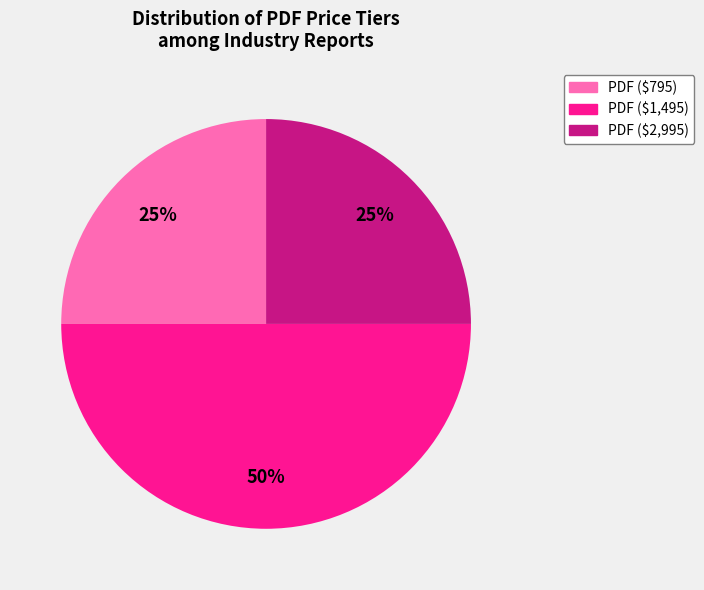

The PDF ($1,495) slice represents 65% of the pie. True or false?

False